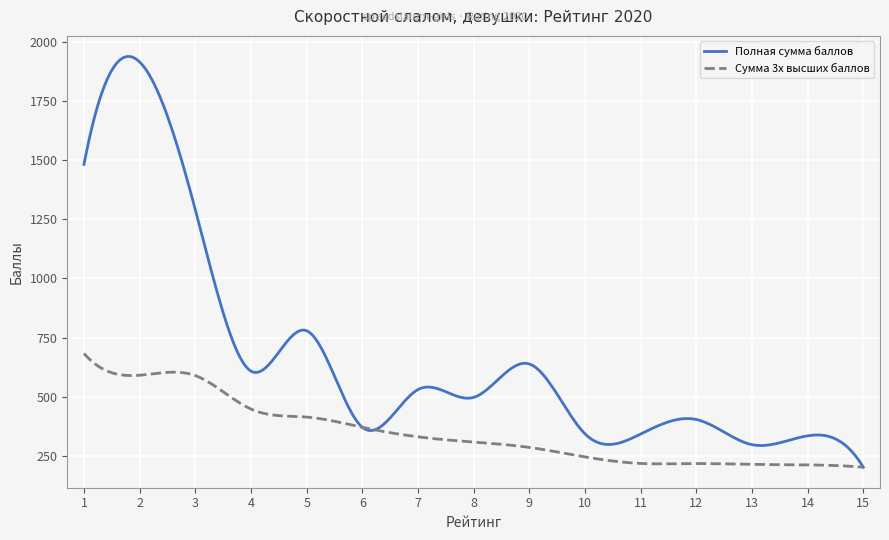

List the series in order of their peak value, highest first.

Полная сумма баллов, Сумма 3х высших баллов